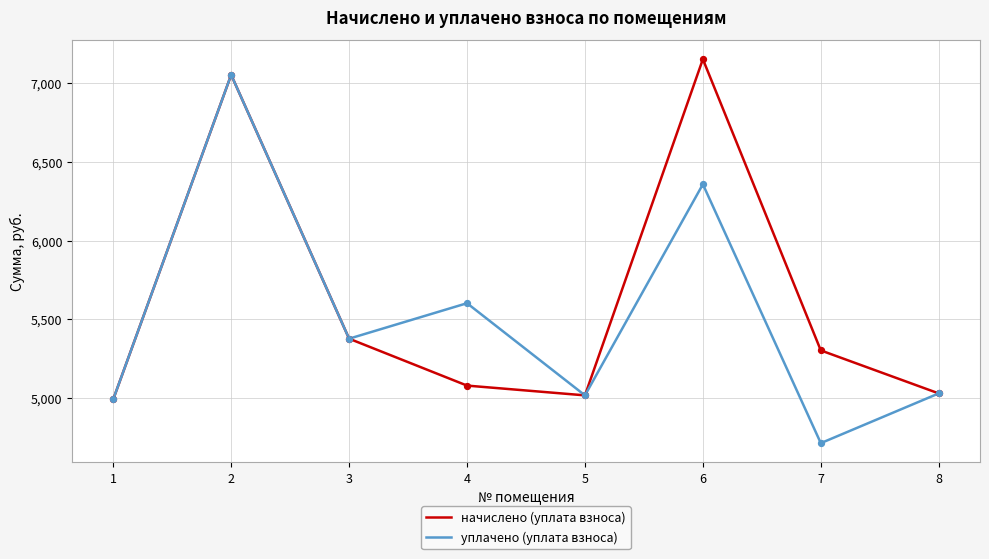

Is the value of начислено (уплата взноса) at 8 greater than the value of уплачено (уплата взноса) at 3?

No